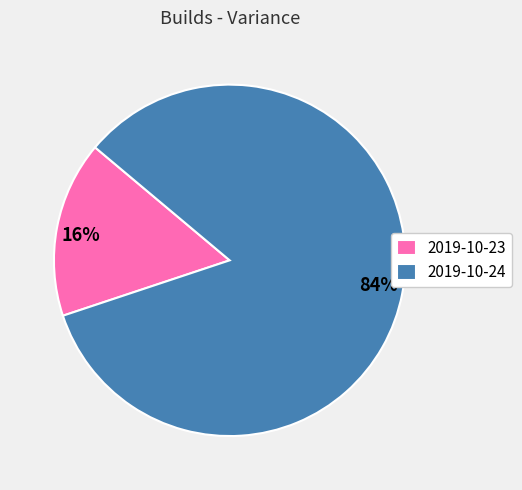

The 2019-10-24 slice represents 72% of the pie. True or false?

False